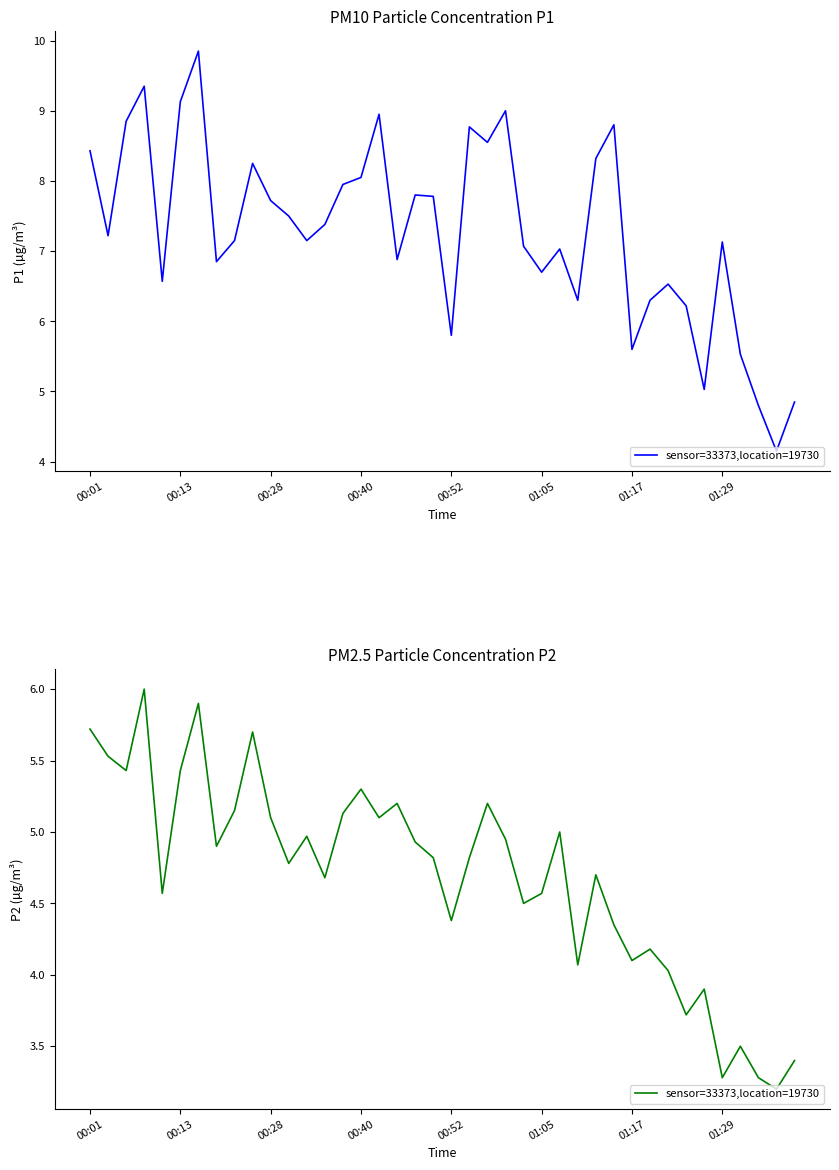

How many points are lower than both their immediate neighbors (excluding endpoints)?

13